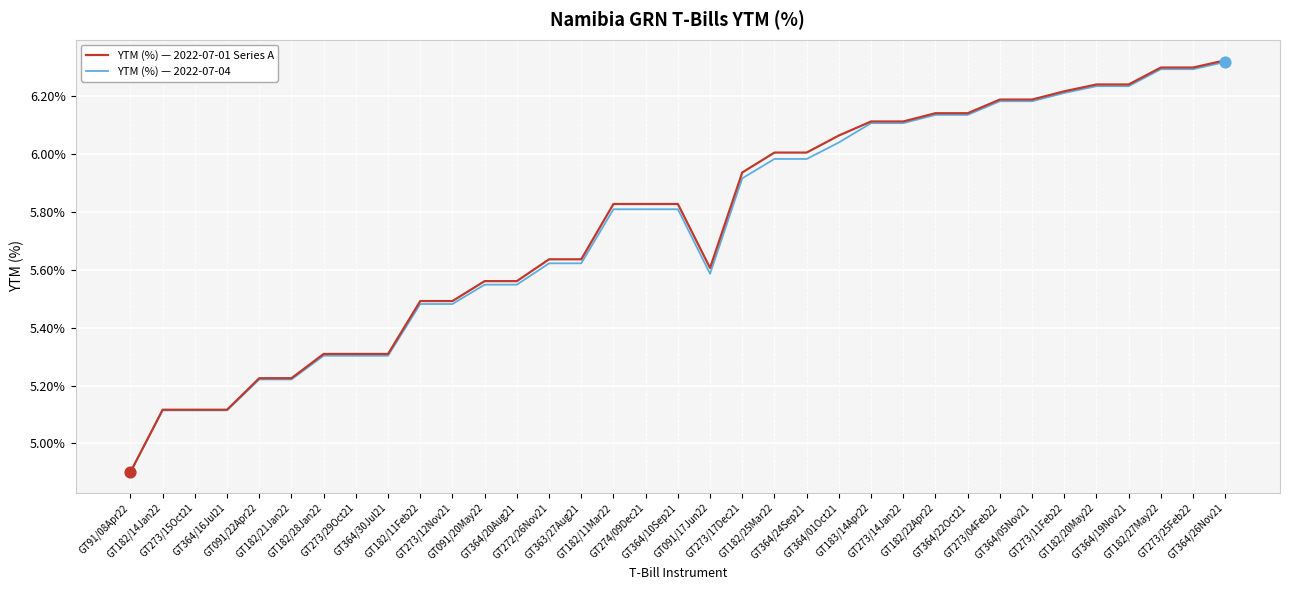

What are all the series names shown in the legend?

YTM (%) — 2022-07-01 Series A, YTM (%) — 2022-07-04